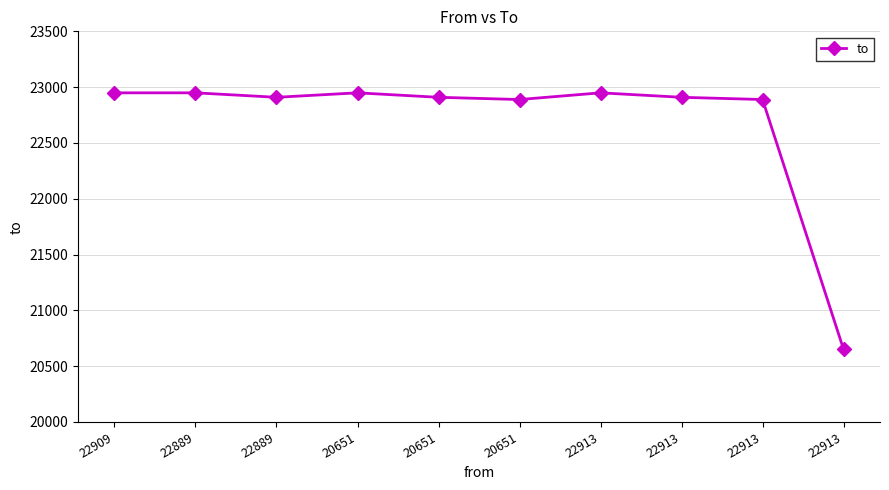

What is the value of the 7th point from the left?

22949